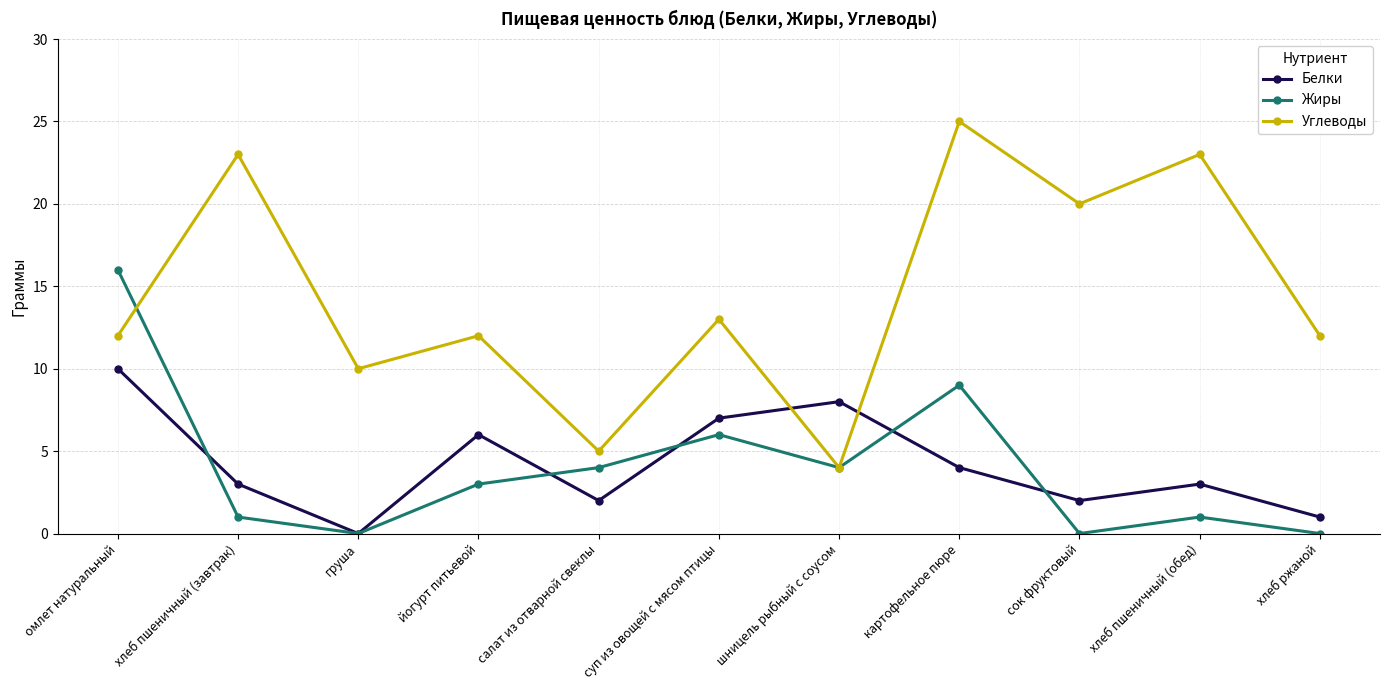

What is the label of the 7th point from the left?

шницель рыбный с соусом